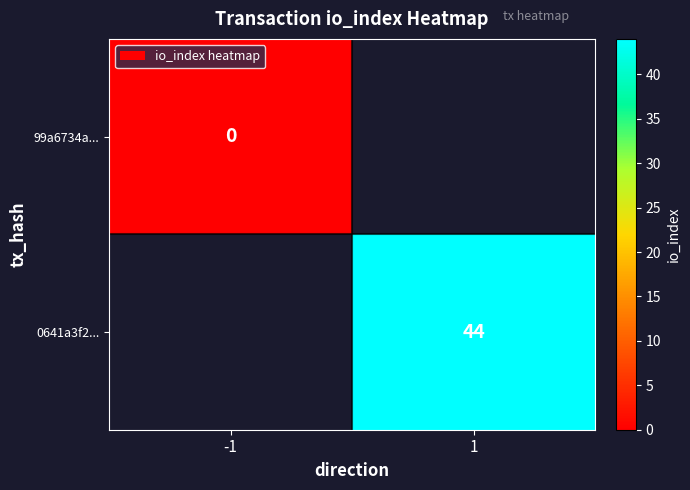

True or false: 0641a3f2... has a value of 44 at 1.

True